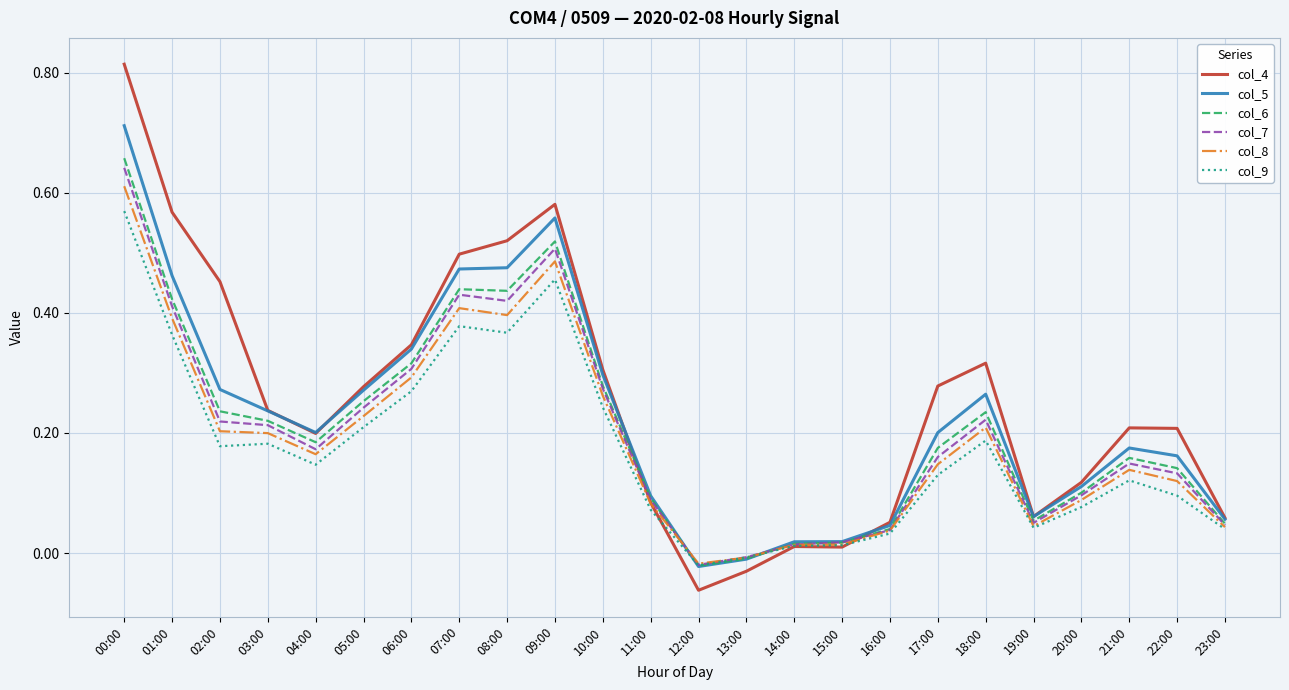

At which category does col_5 reach its first local valley?

04:00